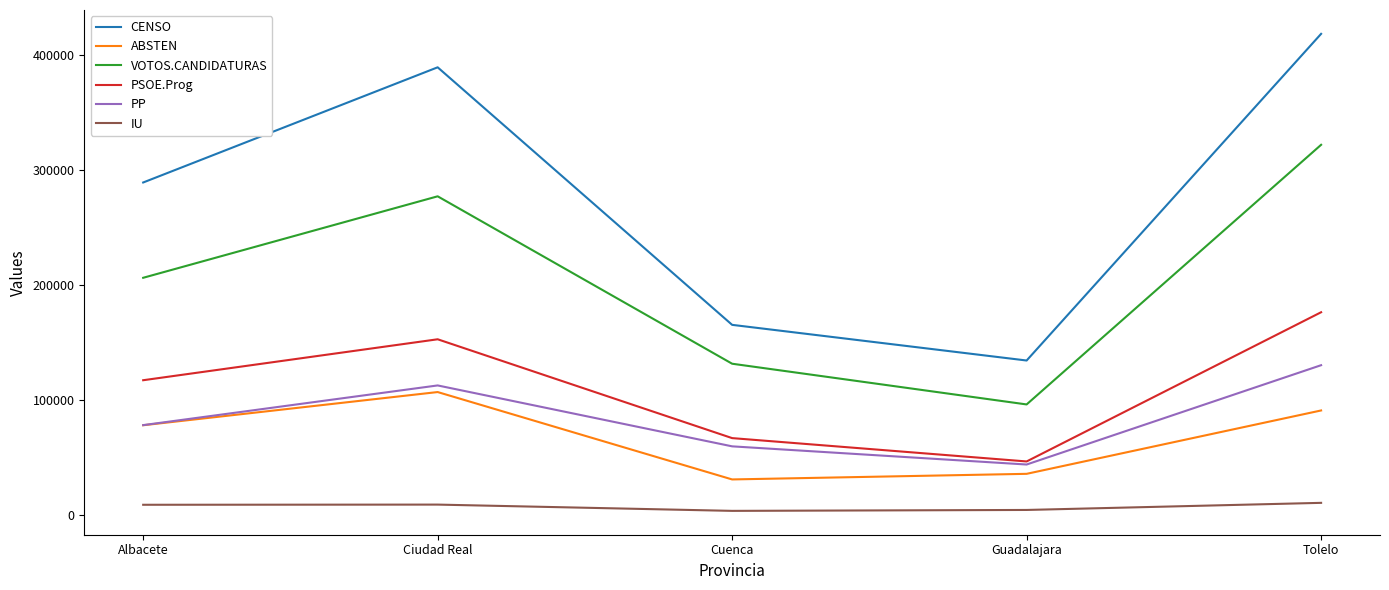

True or false: CENSO and PSOE.Prog cross at least once.

False